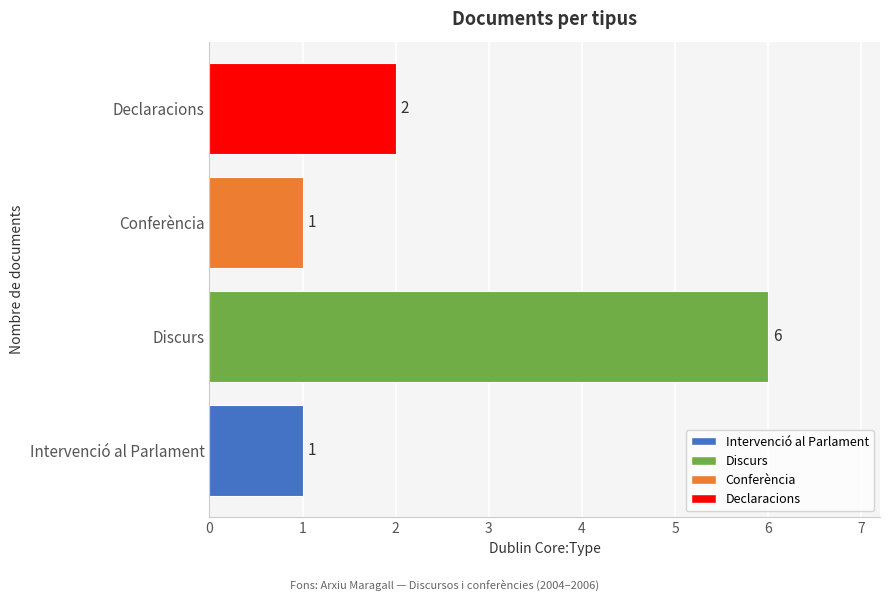

Between Declaracions and Discurs, which is larger?

Discurs